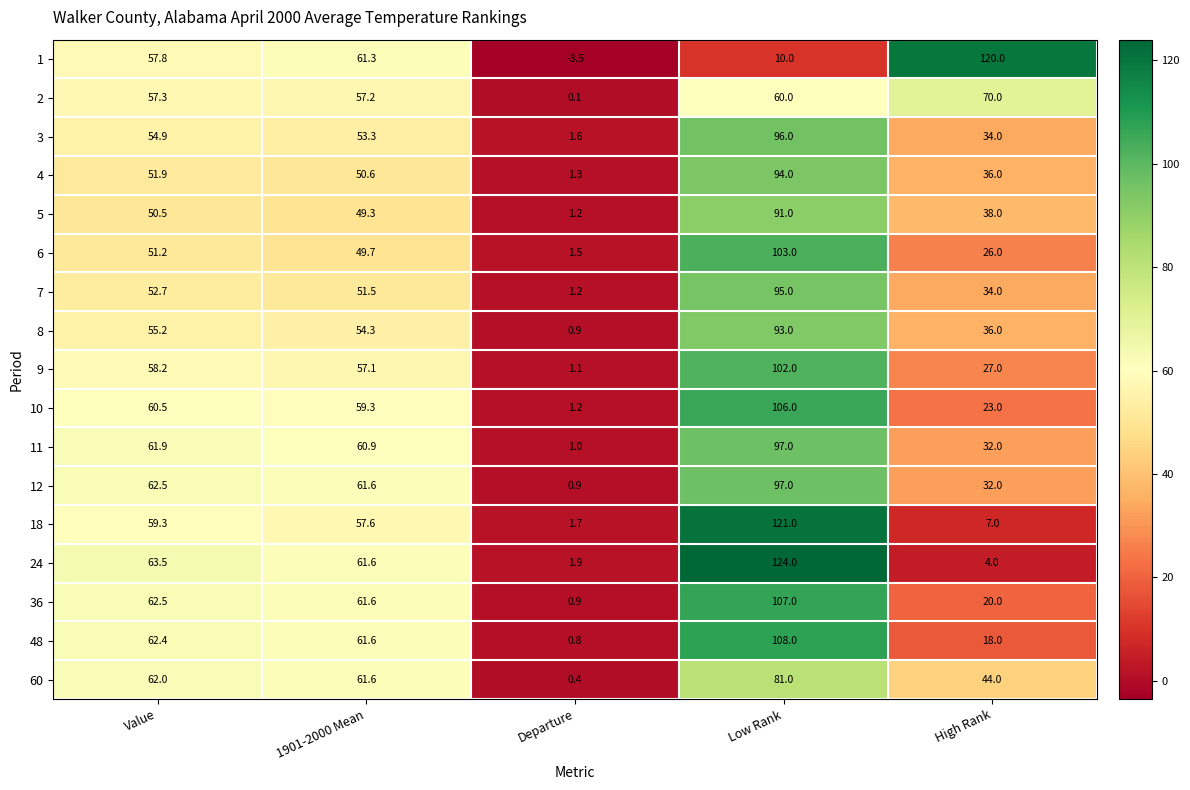

Where does the 10 series first go above 59?

Value